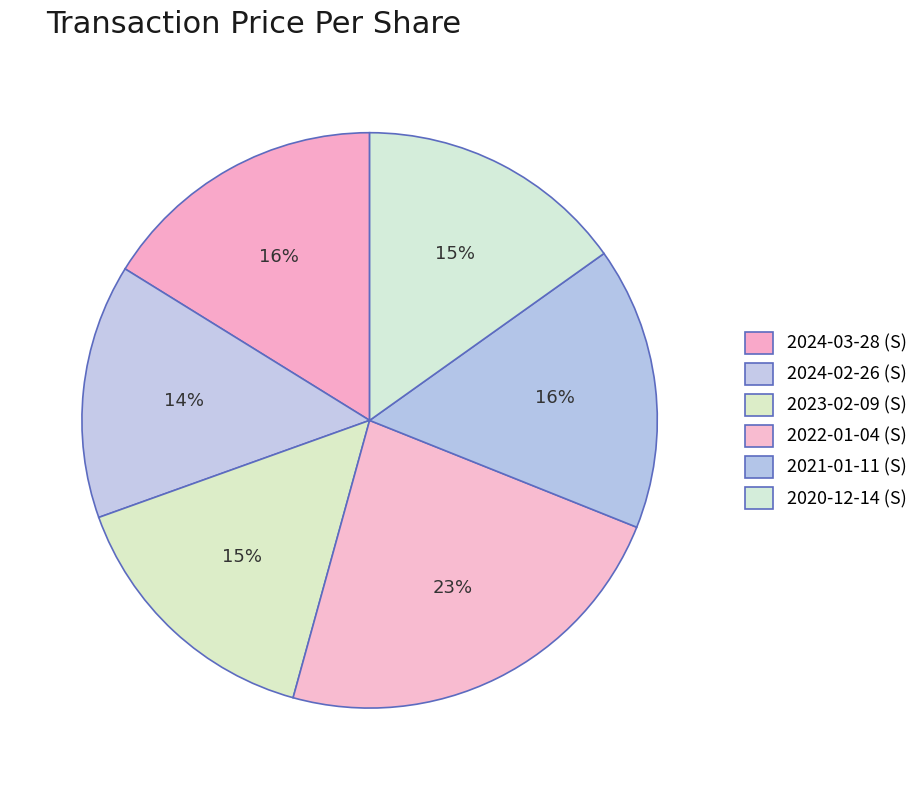

How many slices are in this pie chart?

6